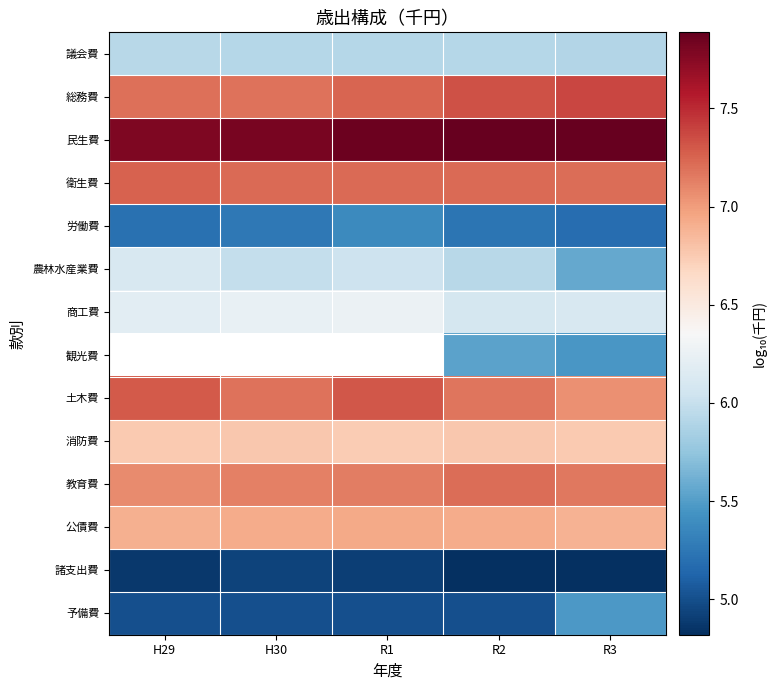

True or false: 総務費 has a value of 12.5 at R3.

False